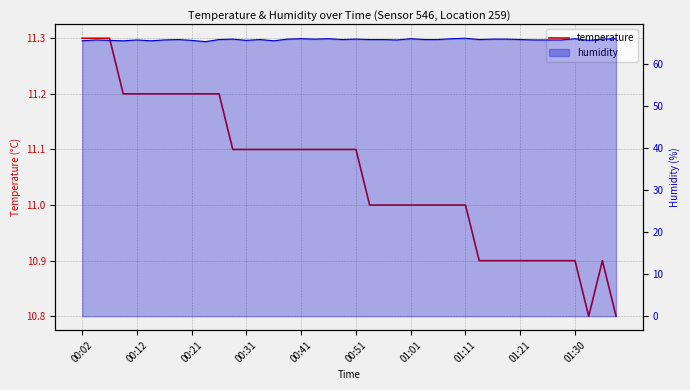

Is this an area chart (filled region under the line)?

No